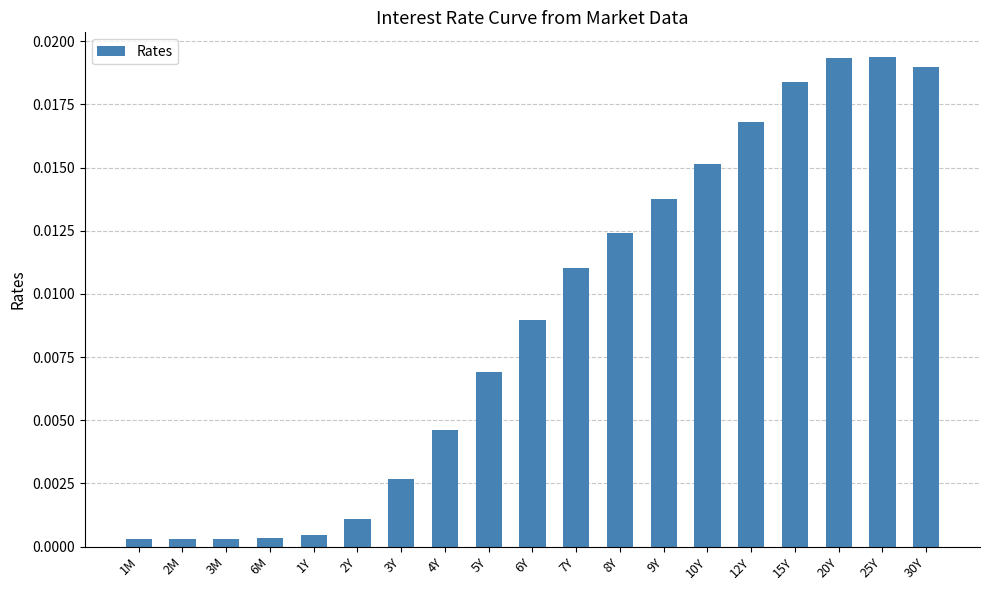

What position from the left is 8Y?

12